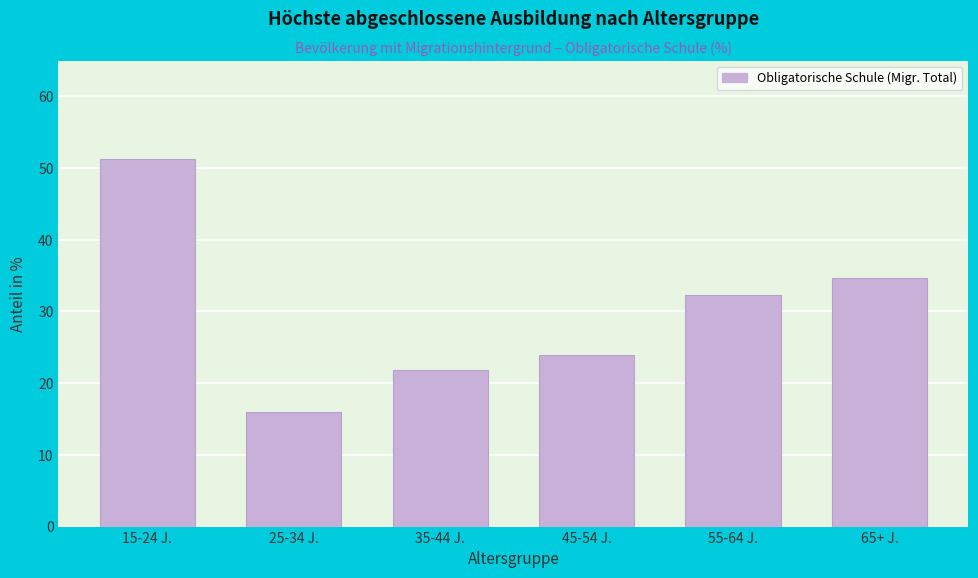

What is the label of the 1st bar from the left?

15-24 J.